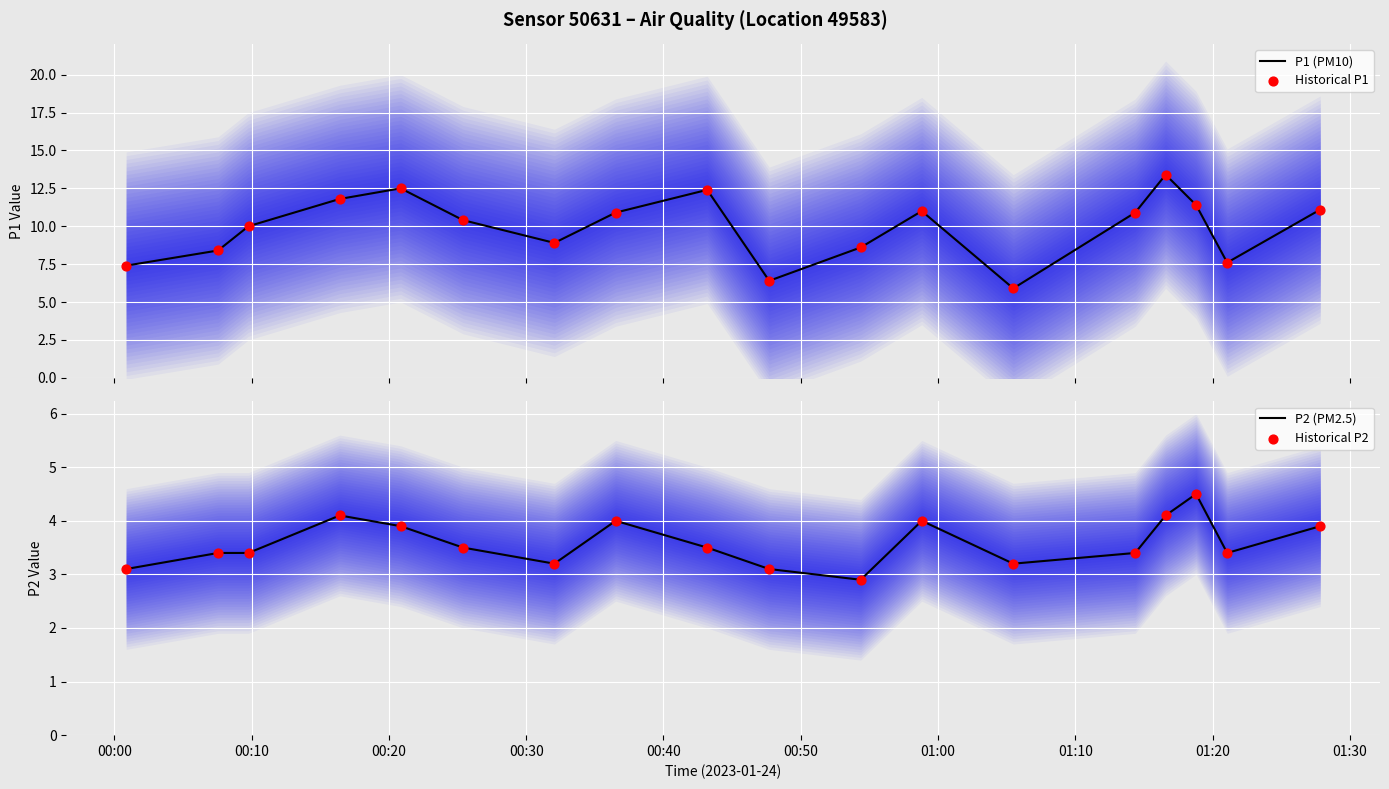

Which series contains the lowest Y value?

P2 (PM2.5)